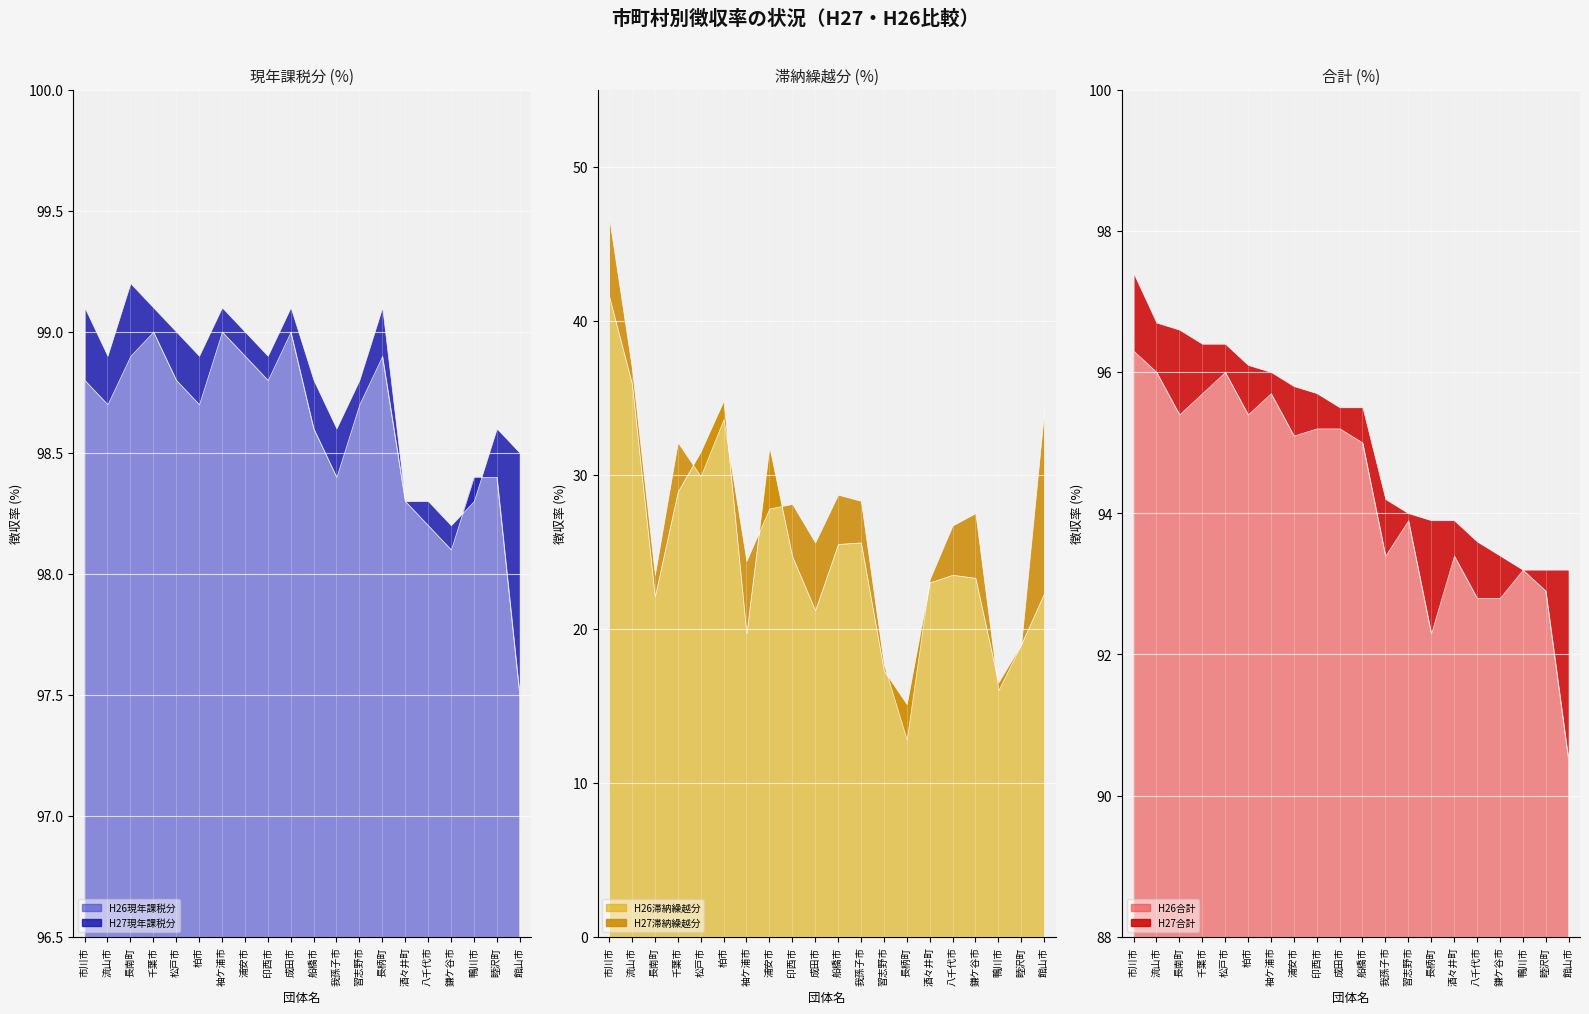

List the series in order of their peak value, lowest first.

H26滞納繰越分, H27滞納繰越分, H26合計, H27合計, H26現年課税分, H27現年課税分